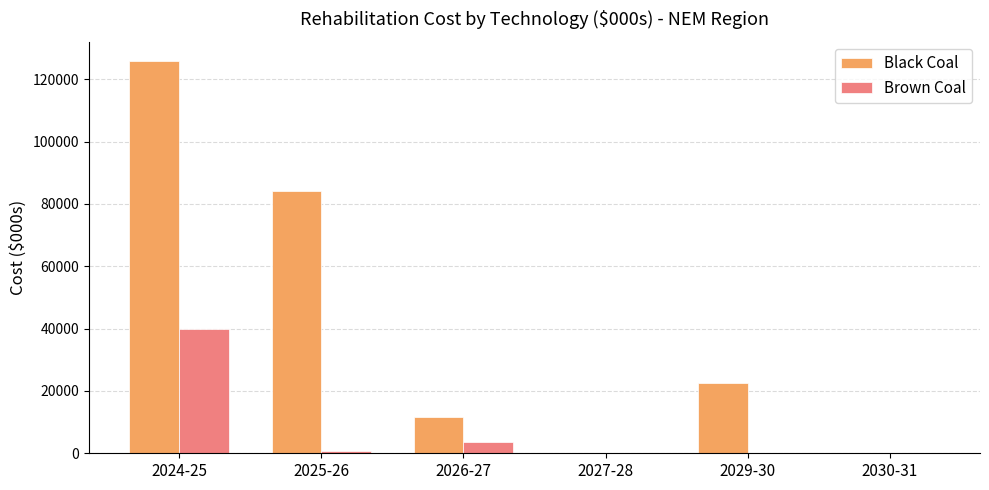

Which series has the widest spread of values?

Black Coal